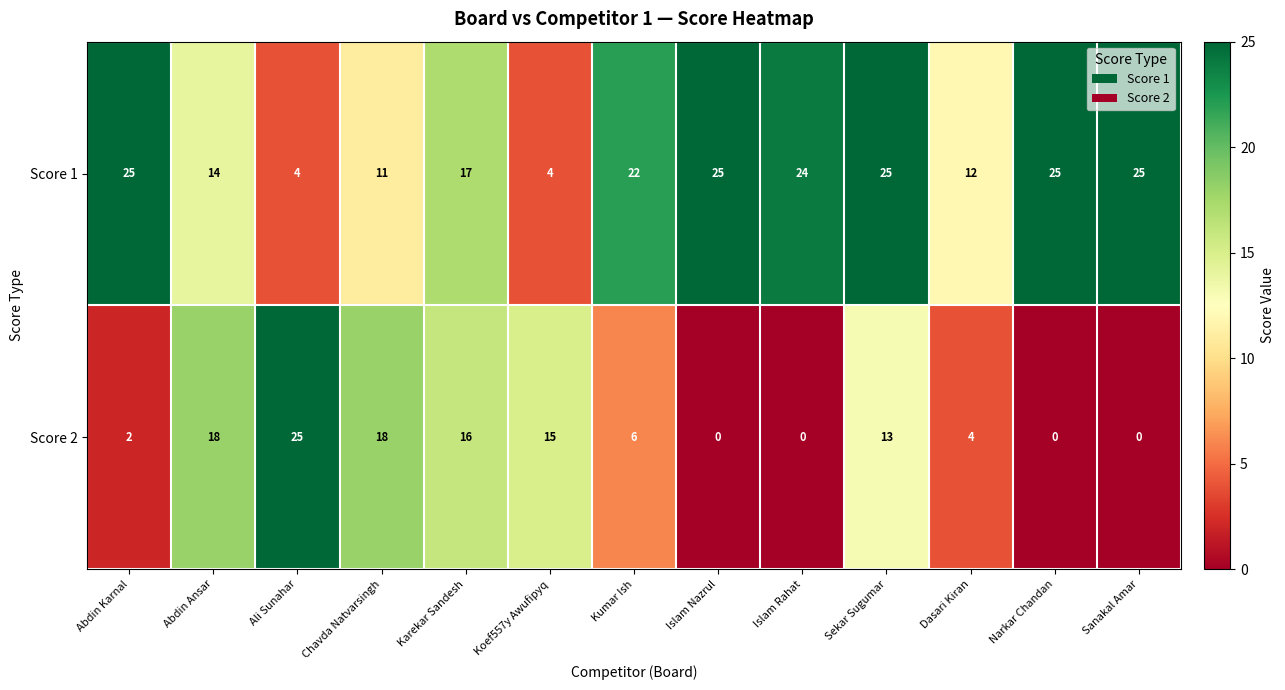

Reading left to right, list all the values displayed in this chart.

Score 1: Abdin Karnal=25	Abdin Ansar=14	Ali Sunahar=4	Chavda Natvarsingh=11	Karekar Sandesh=17	Koef557y Awufipyq=4	Kumar Ish=22	Islam Nazrul=25	Islam Rahat=24	Sekar Sugumar=25	Dasari Kiran=12	Narkar Chandan=25	Sanakal Amar=25
Score 2: Abdin Karnal=2	Abdin Ansar=18	Ali Sunahar=25	Chavda Natvarsingh=18	Karekar Sandesh=16	Koef557y Awufipyq=15	Kumar Ish=6	Islam Nazrul=0	Islam Rahat=0	Sekar Sugumar=13	Dasari Kiran=4	Narkar Chandan=0	Sanakal Amar=0